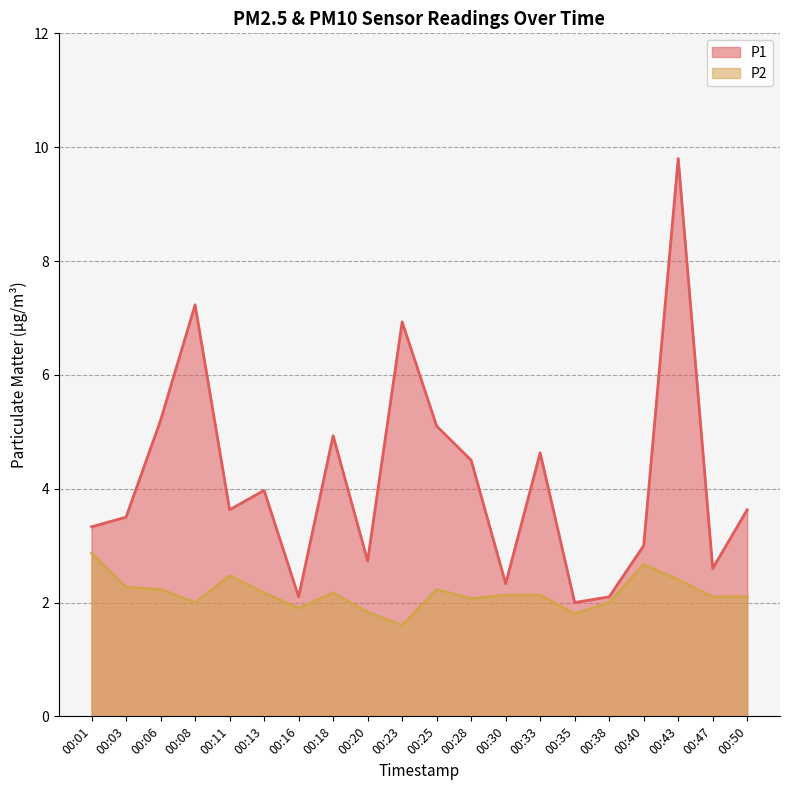

List the labels in order of P1 value, smallest first.

00:35, 00:16, 00:38, 00:30, 00:47, 00:20, 00:40, 00:01, 00:03, 00:11, 00:50, 00:13, 00:28, 00:33, 00:18, 00:25, 00:06, 00:23, 00:08, 00:43